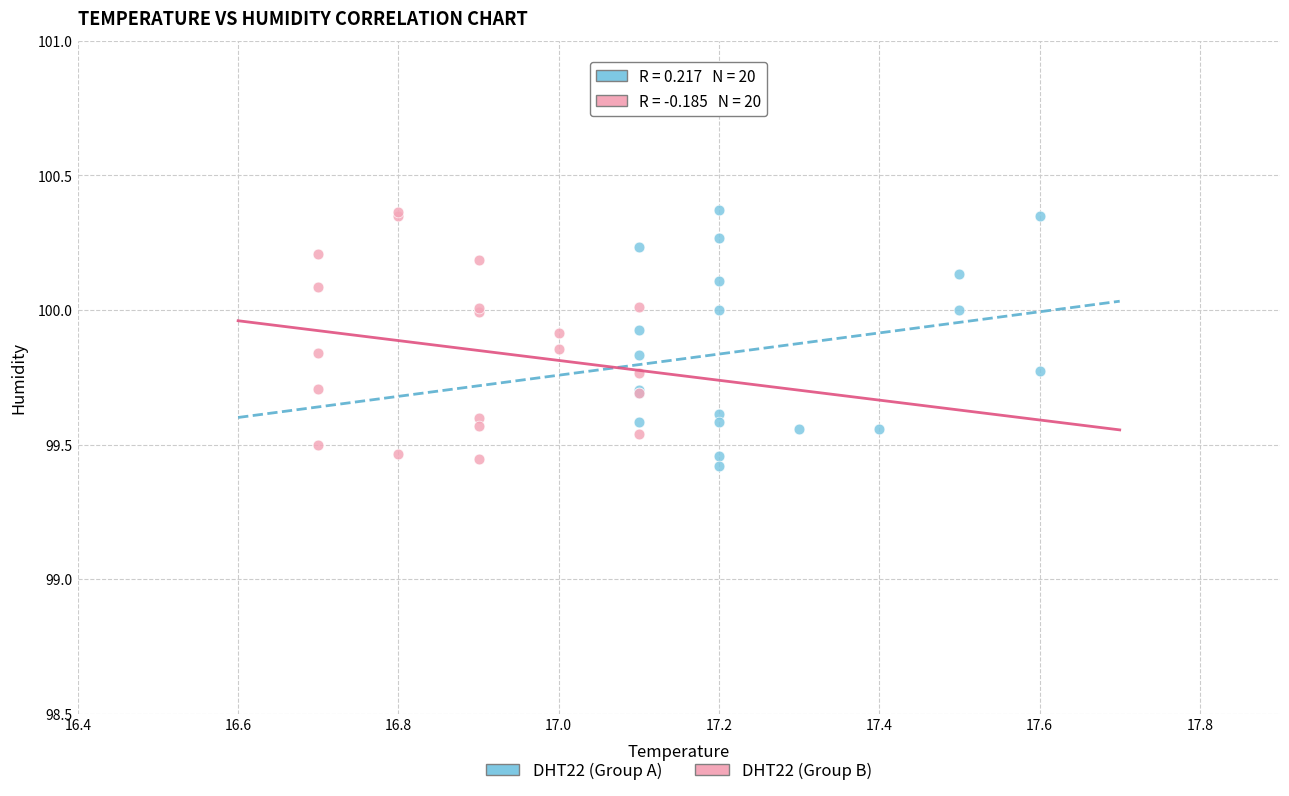

Which series contains the lowest Y value?

DHT22 (Group A)